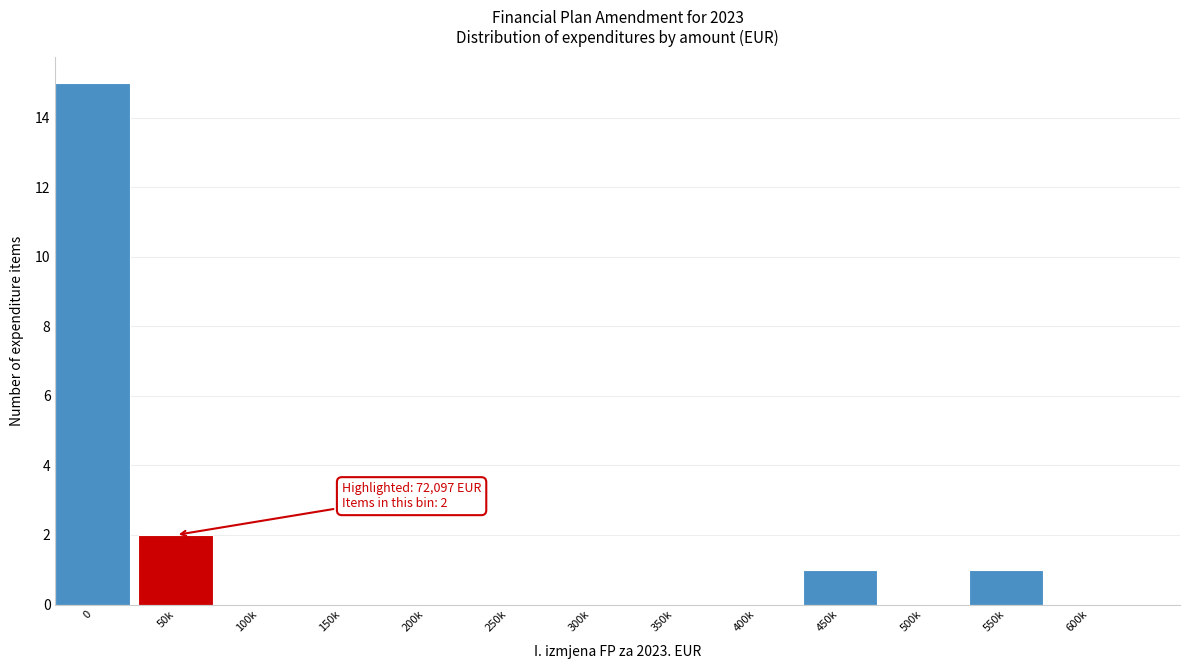

Reading left to right, list all the values displayed in this chart.

0=15	50k=2	100k=0	150k=0	200k=0	250k=0	300k=0	350k=0	400k=0	450k=1	500k=0	550k=1	600k=0